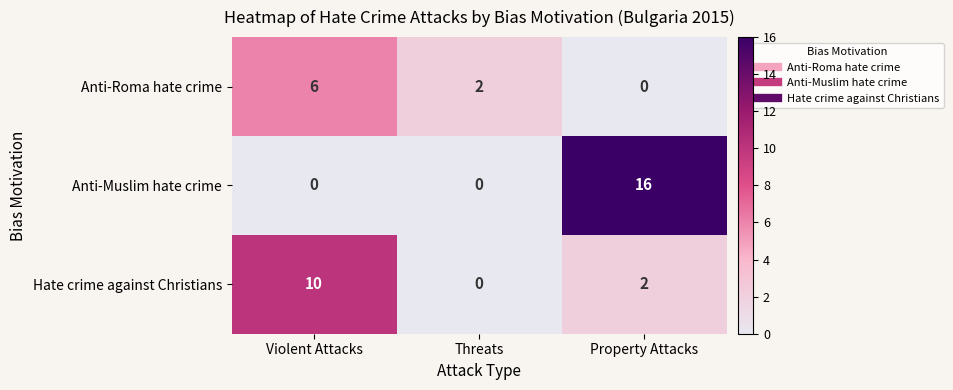

At which category is the sum across all series the highest?

Property Attacks